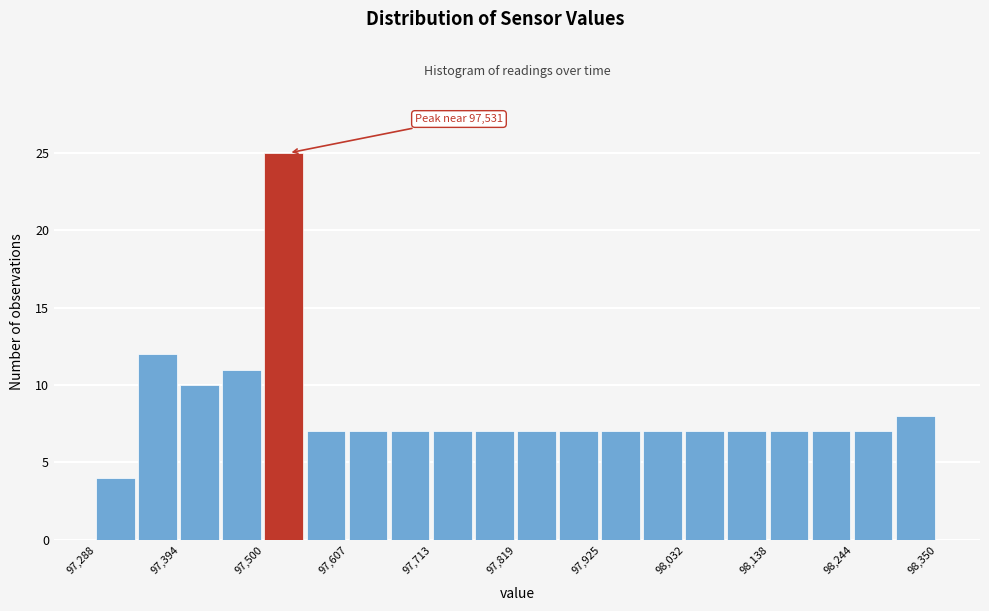

Around what value on the x-axis is the tallest bar? Give the approximate position of its centre, as read against the axis.

97520